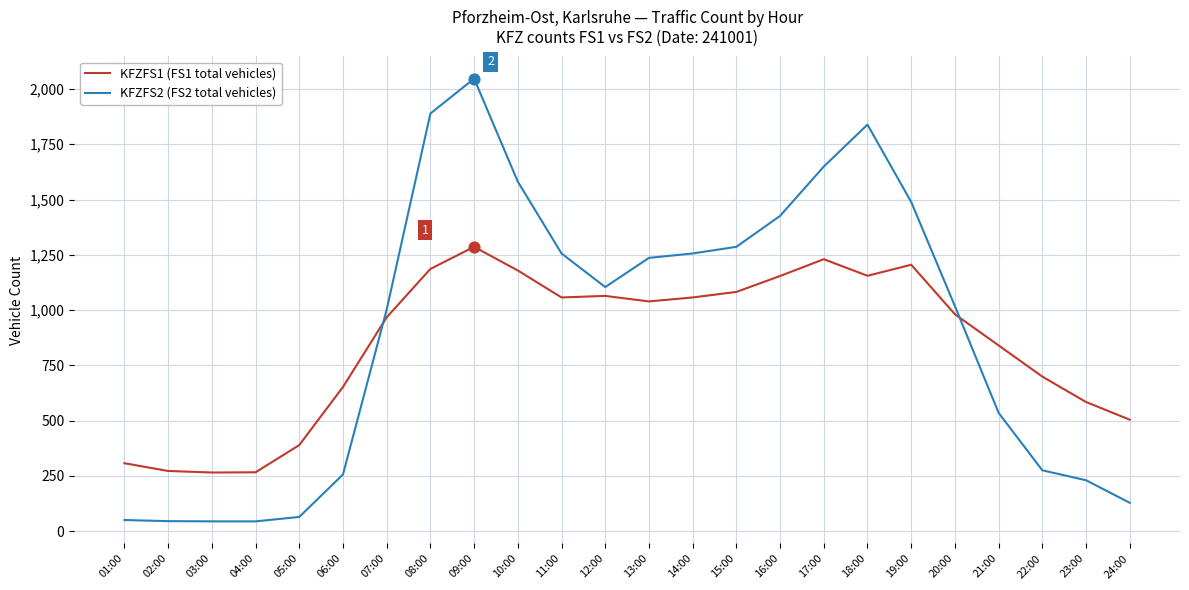

At how many categories does at least one series exceed 432?

19